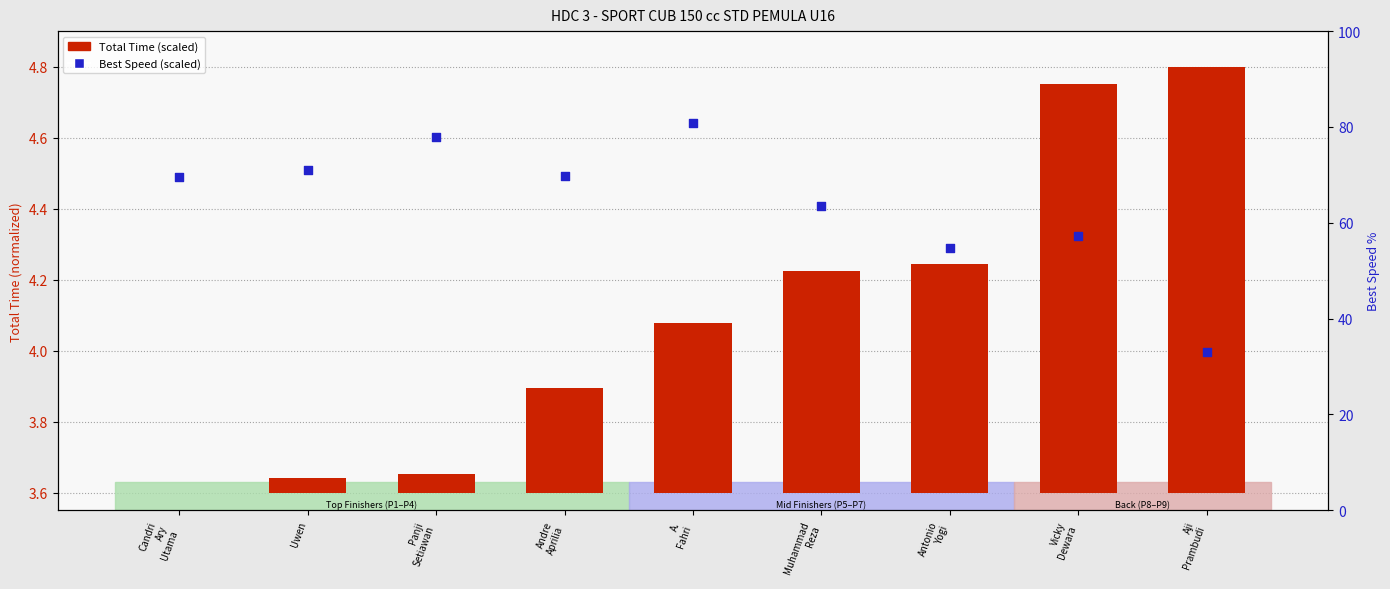

What is the total value across all series at Panji
Setiawan?

78.0